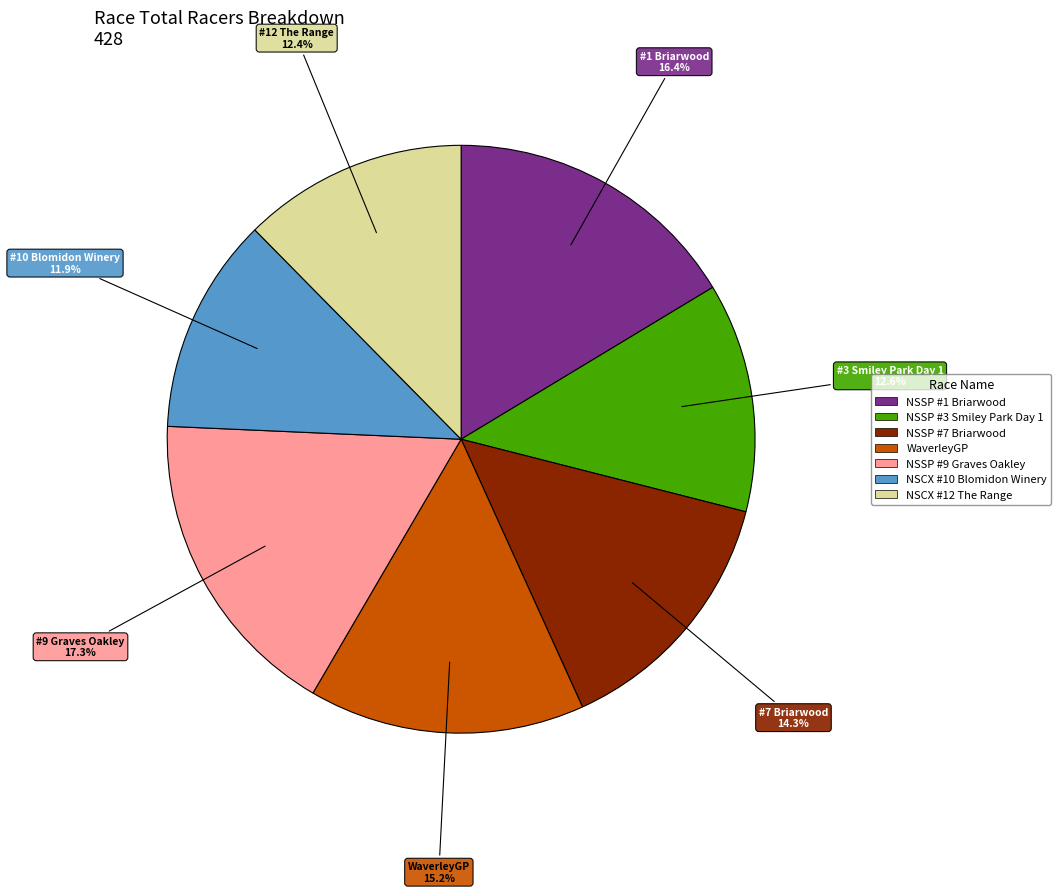

Which slice is the largest?

NSSP #9 Graves Oakley